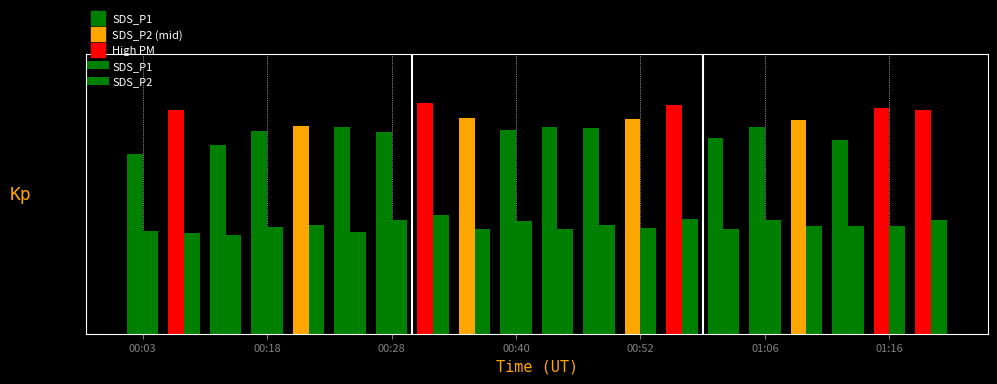

What is the difference between the highest and lowest values at 00:08?

15.4